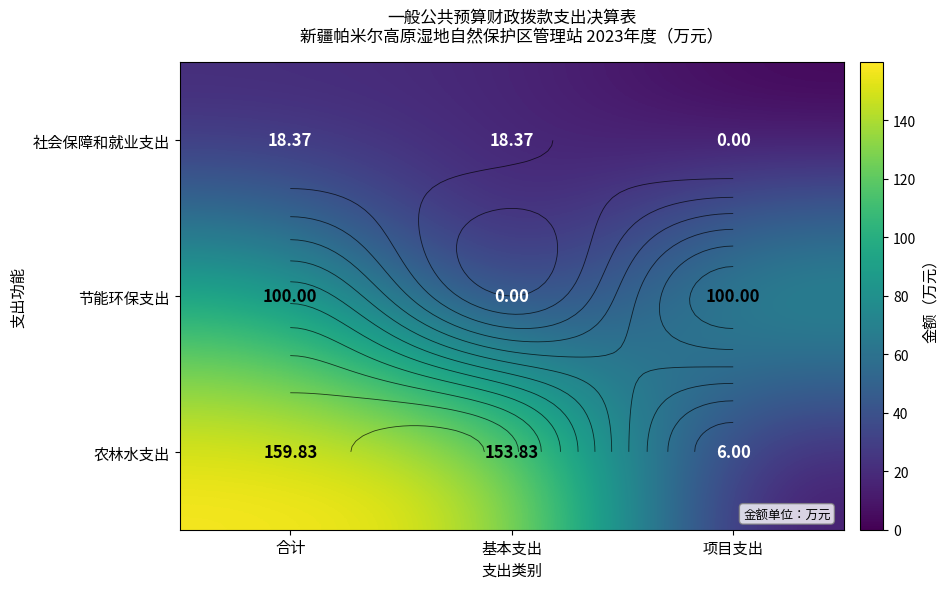

Is the value of 农林水支出 at 项目支出 greater than the value of 节能环保支出 at 项目支出?

No